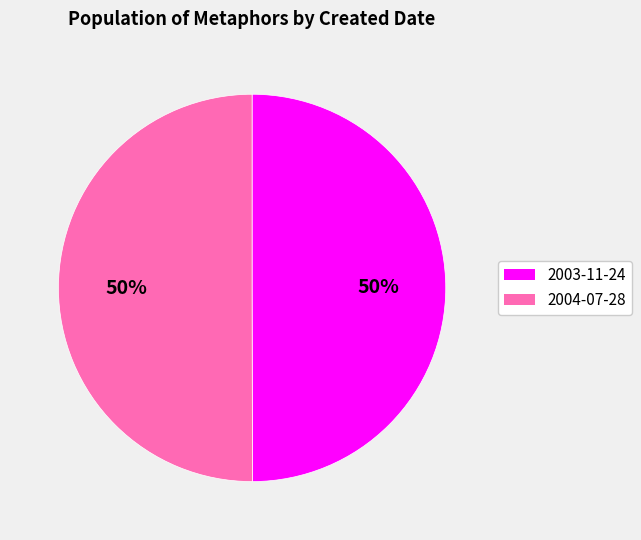

Is it true that 2003-11-24 is 43% of the pie?

False